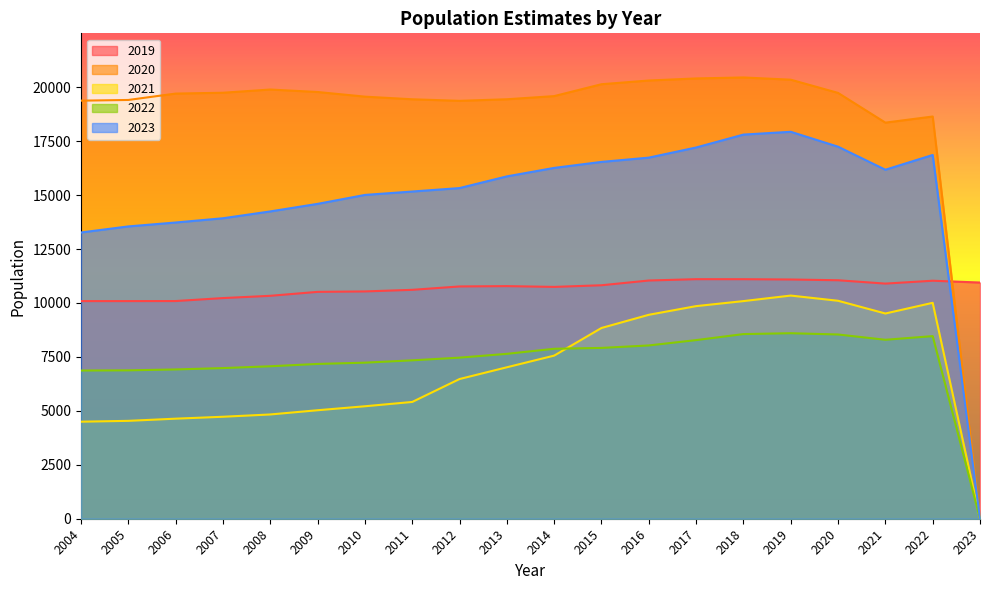

What is the value of the 2019 point at the 3rd from the left?

10090